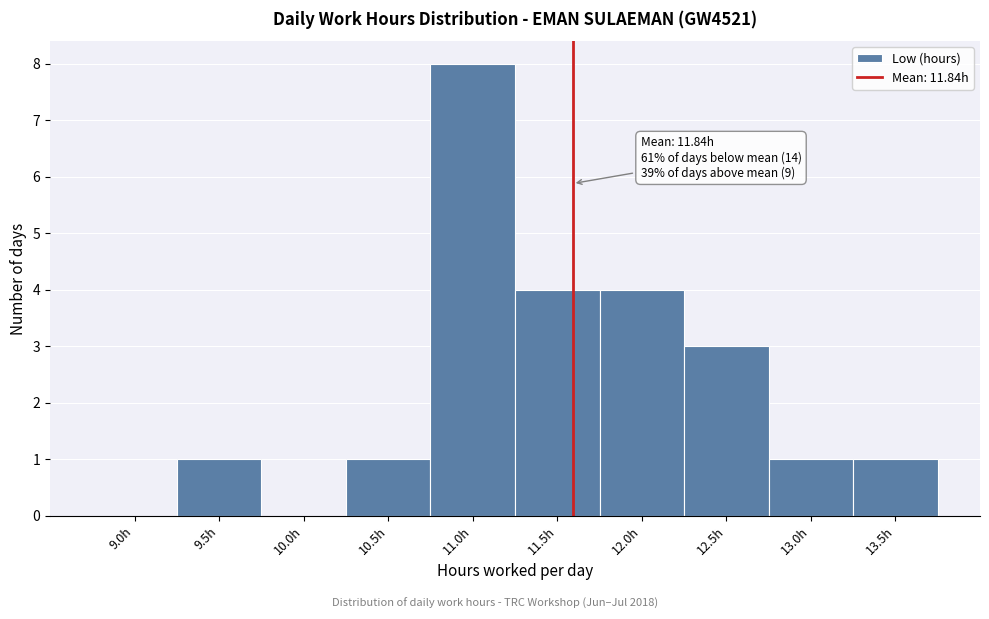

Reading left to right, list all the values displayed in this chart.

9.0h=0	9.5h=1	10.0h=0	10.5h=1	11.0h=8	11.5h=4	12.0h=4	12.5h=3	13.0h=1	13.5h=1